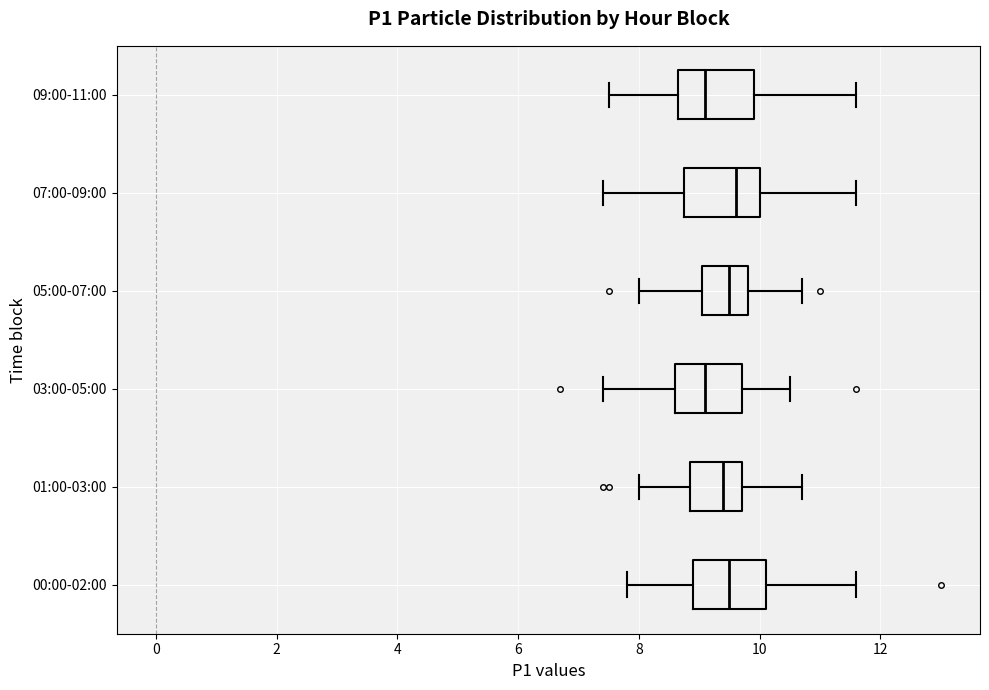

Reading bottom to top, read every box against the x-axis: the position of its median line, the range the box covers, and the ends of its whiskers. The values are not printed on the chart, so give them approximately, as read against the axis.

00:00-02:00: median 9.6, box 9.0 to 10.2, whiskers 7.8 to 11.6
01:00-03:00: median 9.4, box 8.8 to 9.8, whiskers 8.0 to 10.8
03:00-05:00: median 9.2, box 8.6 to 9.8, whiskers 7.4 to 10.6
05:00-07:00: median 9.6, box 9.0 to 9.8, whiskers 8.0 to 10.8
07:00-09:00: median 9.6, box 8.8 to 10.0, whiskers 7.4 to 11.6
09:00-11:00: median 9.2, box 8.6 to 10.0, whiskers 7.6 to 11.6